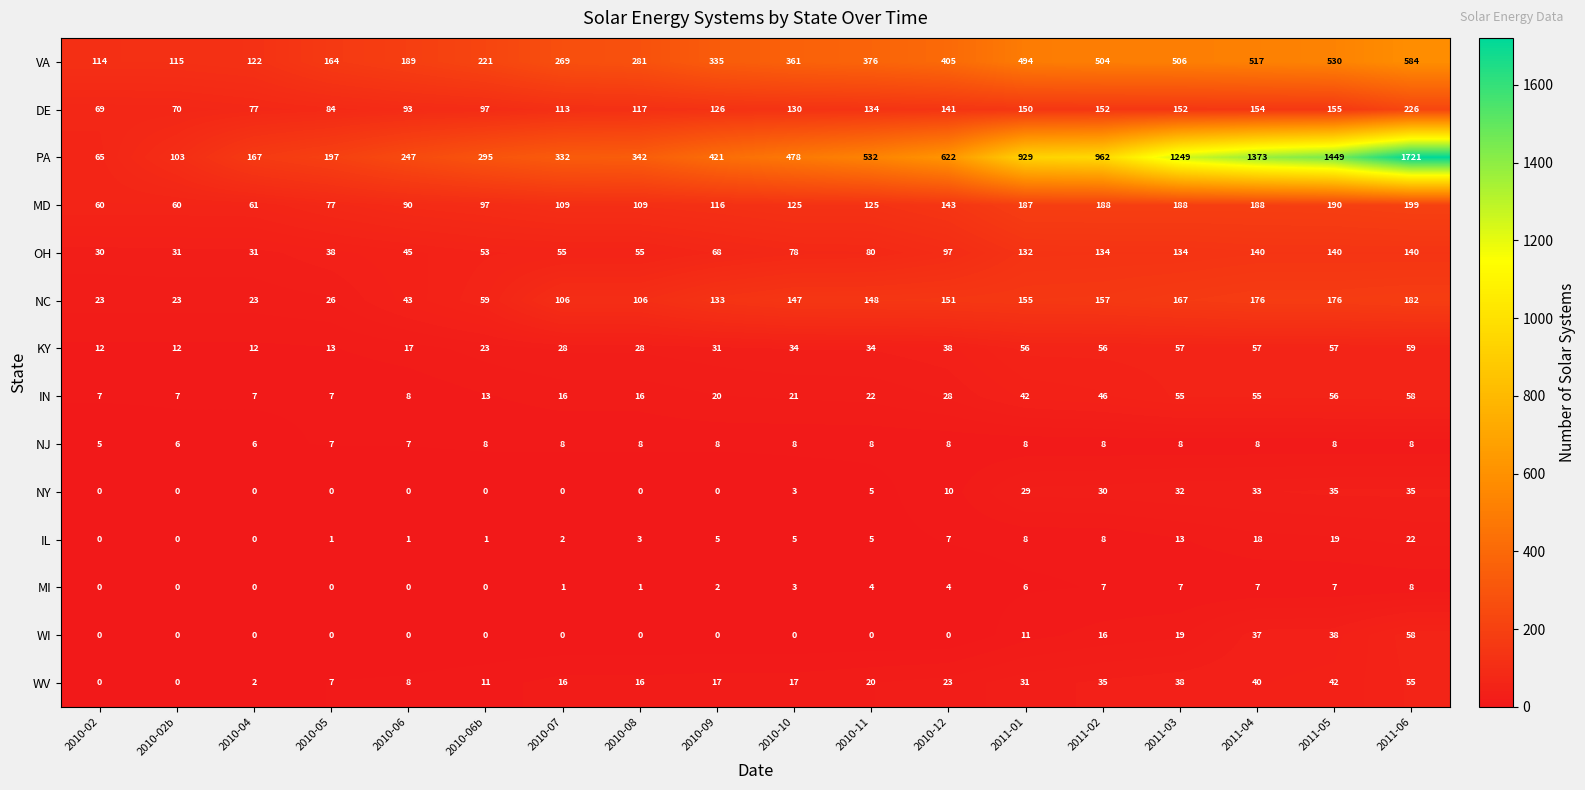

Which series has the largest total across all categories?

PA